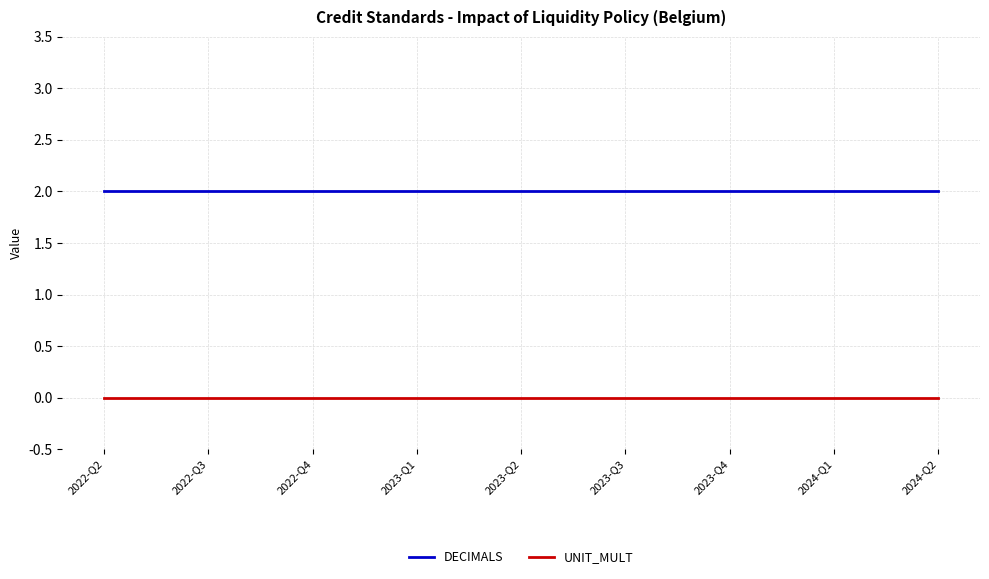

How many distinct data groups are displayed?

2